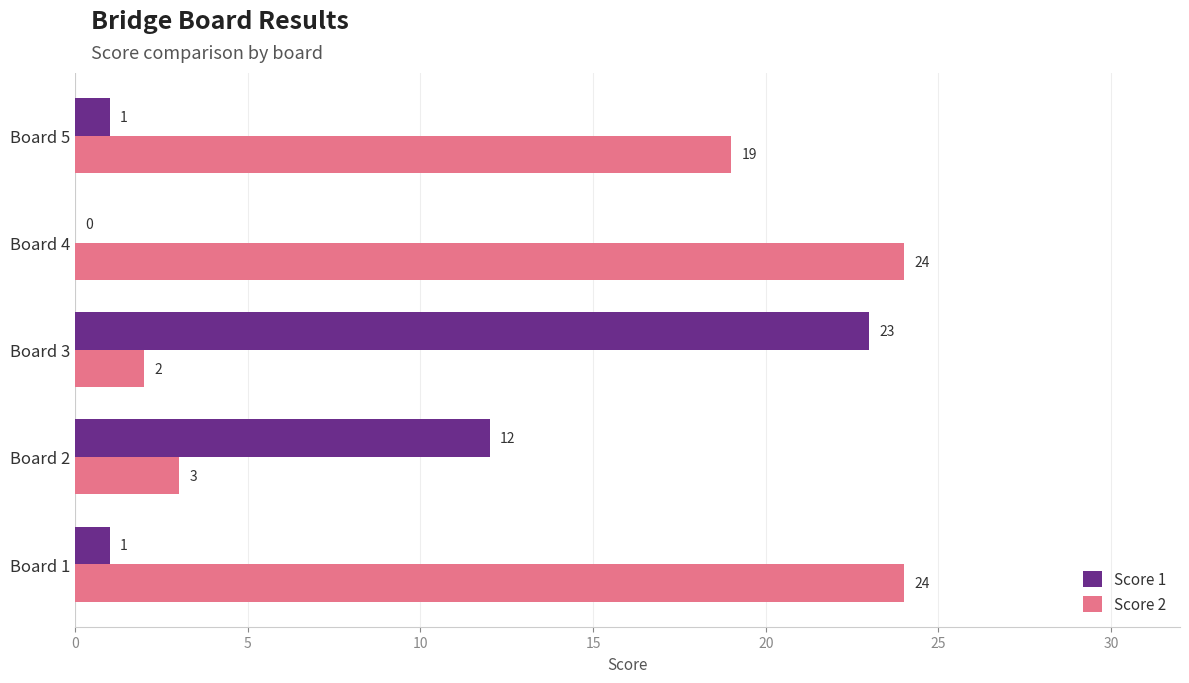

What is the total value across all series at Board 5?

20